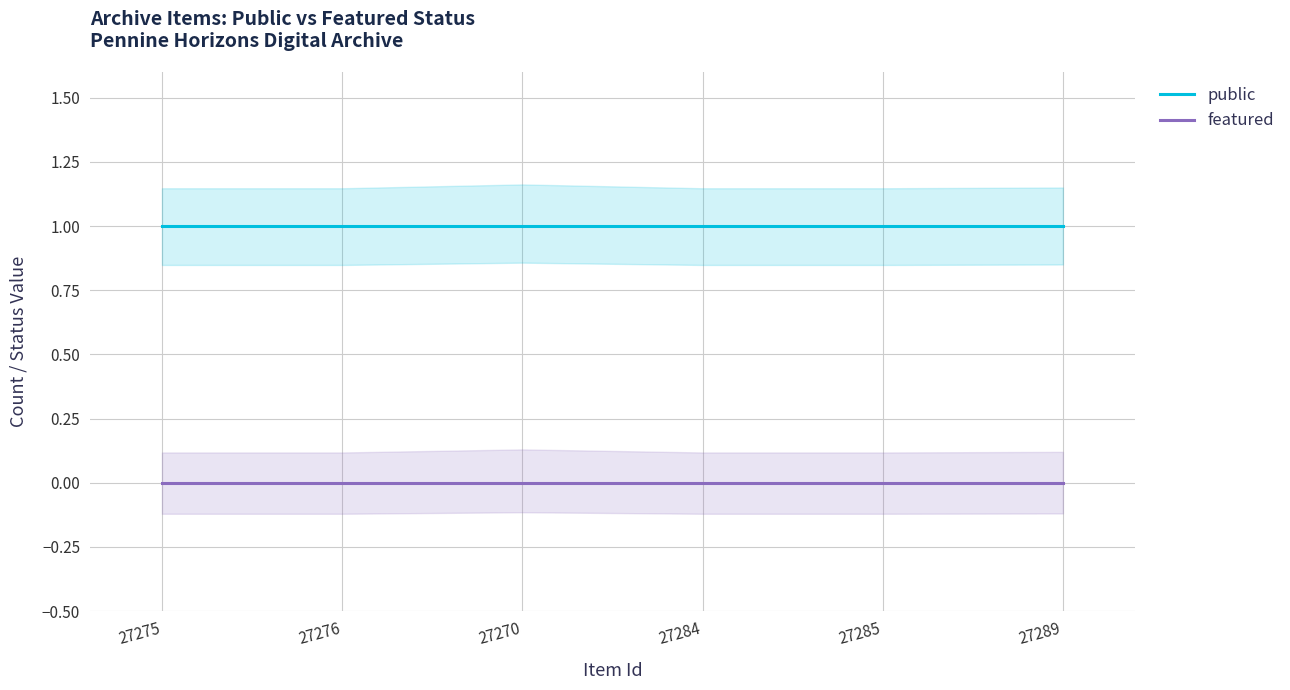

At which category is the sum across all series the highest?

27275